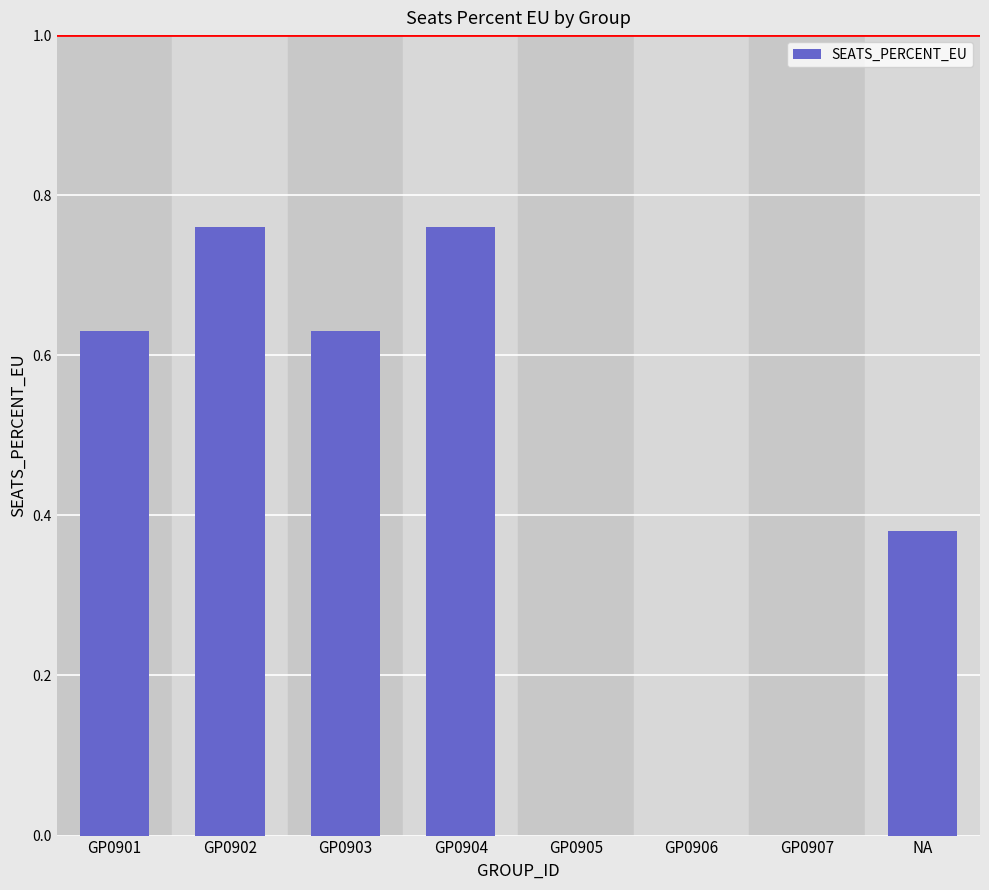

Count the number of categories in the chart.

8